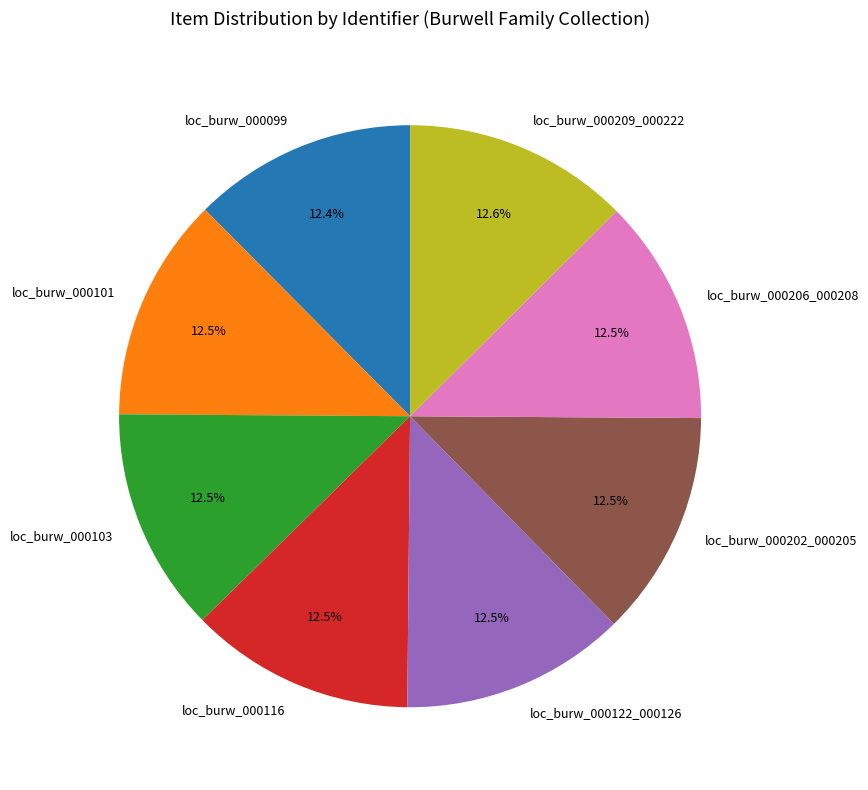

How many slices are in this pie chart?

8